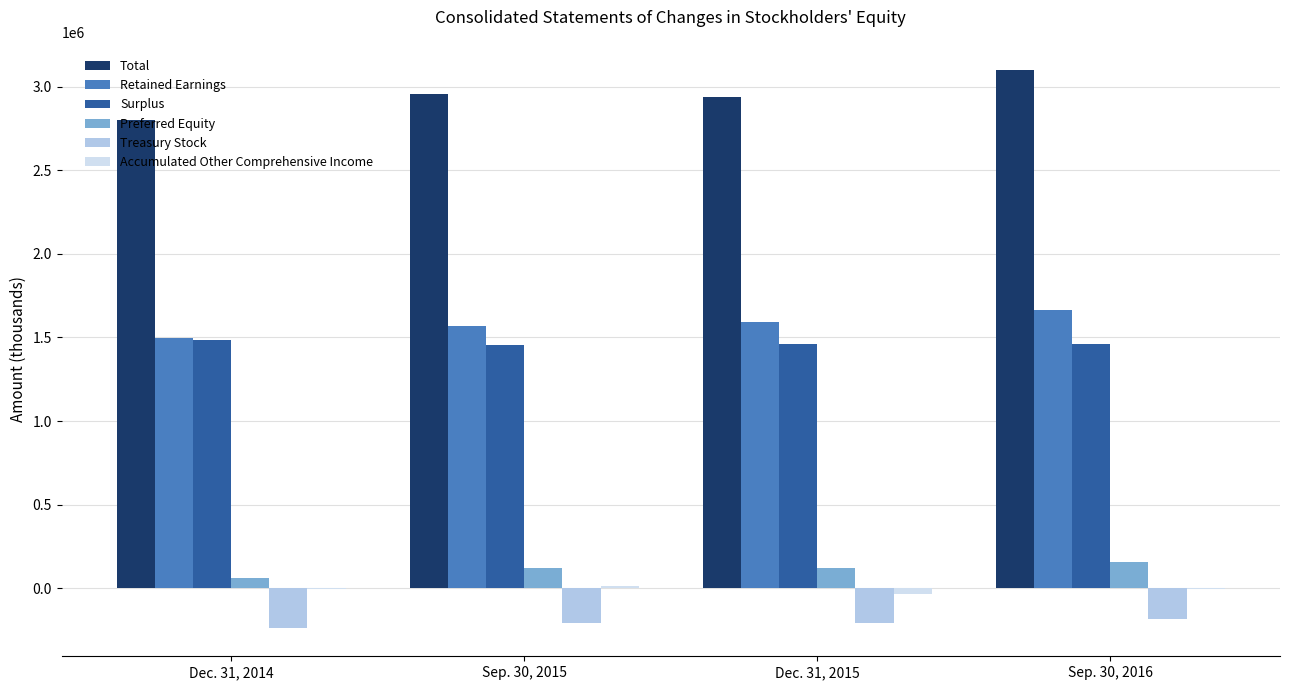

Is the value of Retained Earnings at Sep. 30, 2015 greater than the value of Total at Sep. 30, 2016?

No